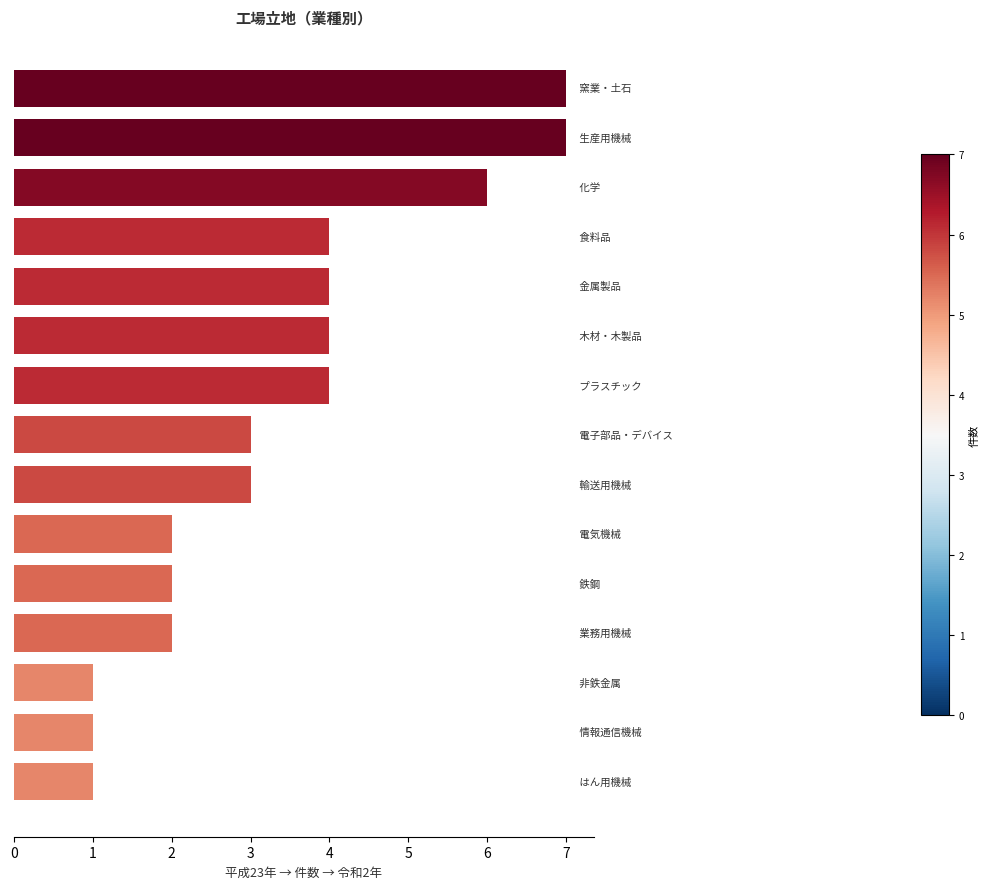

What is the difference between the second highest and second lowest values?

6